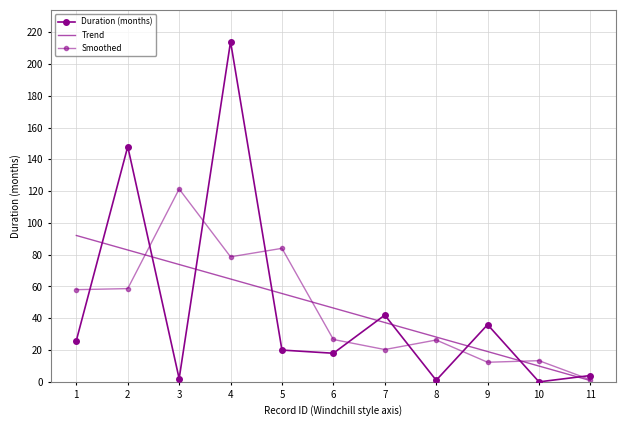

What is the highest value of the Smoothed series?

121.3